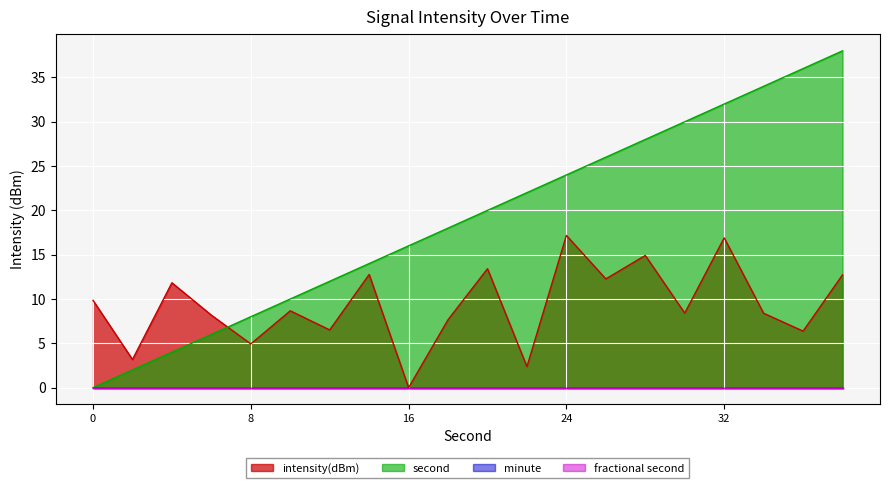

How many data points in intensity(dBm) are less than 8?

7